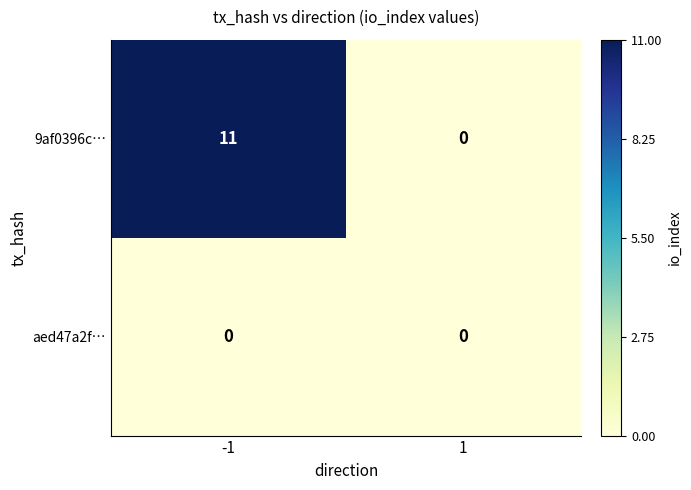

Reading left to right, extract all data points from this chart.

9af0396c…: 11	0
aed47a2f…: 0	0